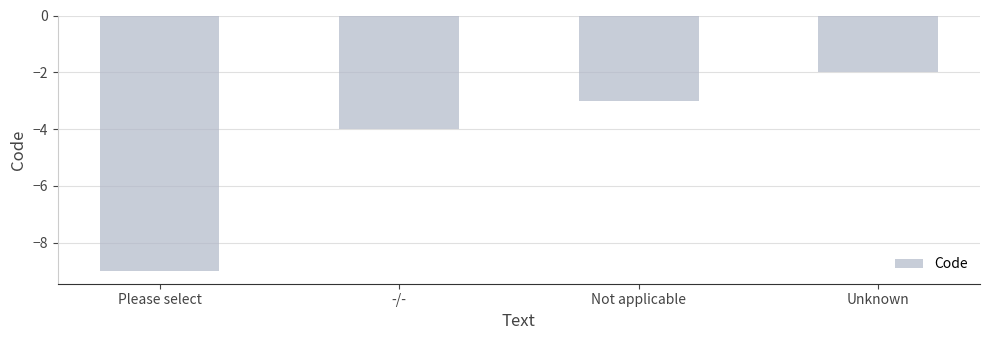

How many data points are above -3?

1